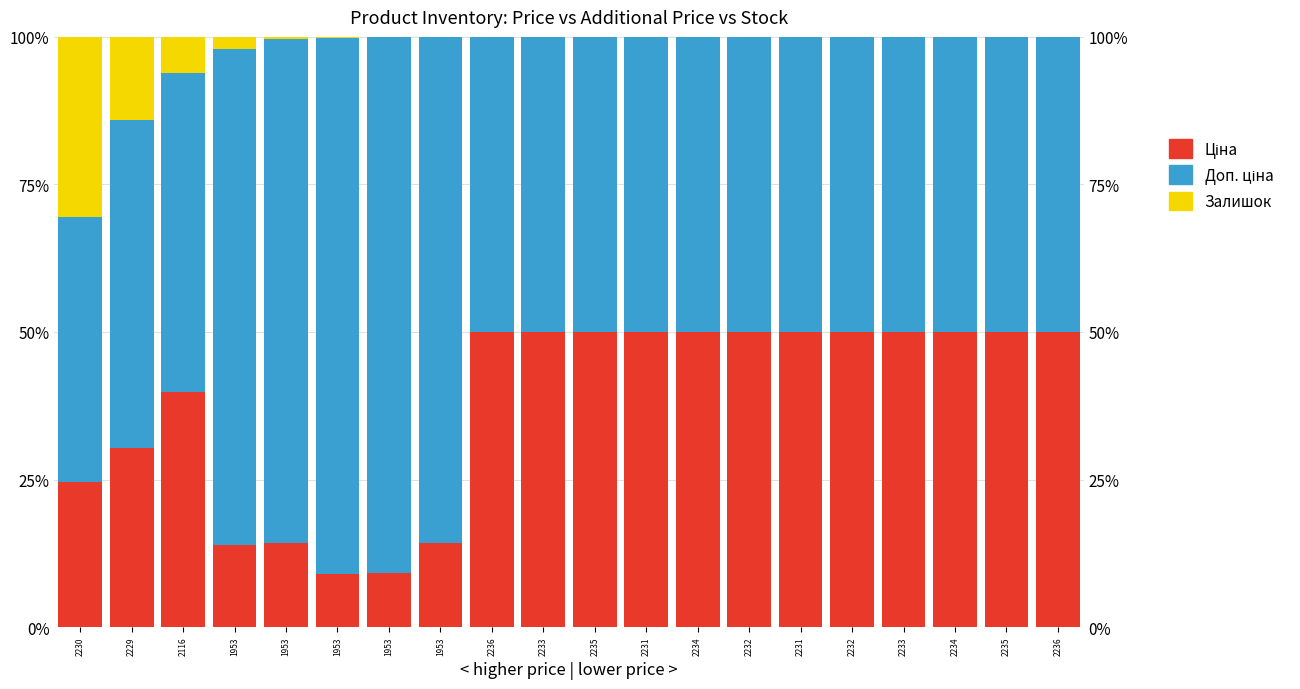

What are all the series names shown in the legend?

Ціна, Доп. ціна, Залишок